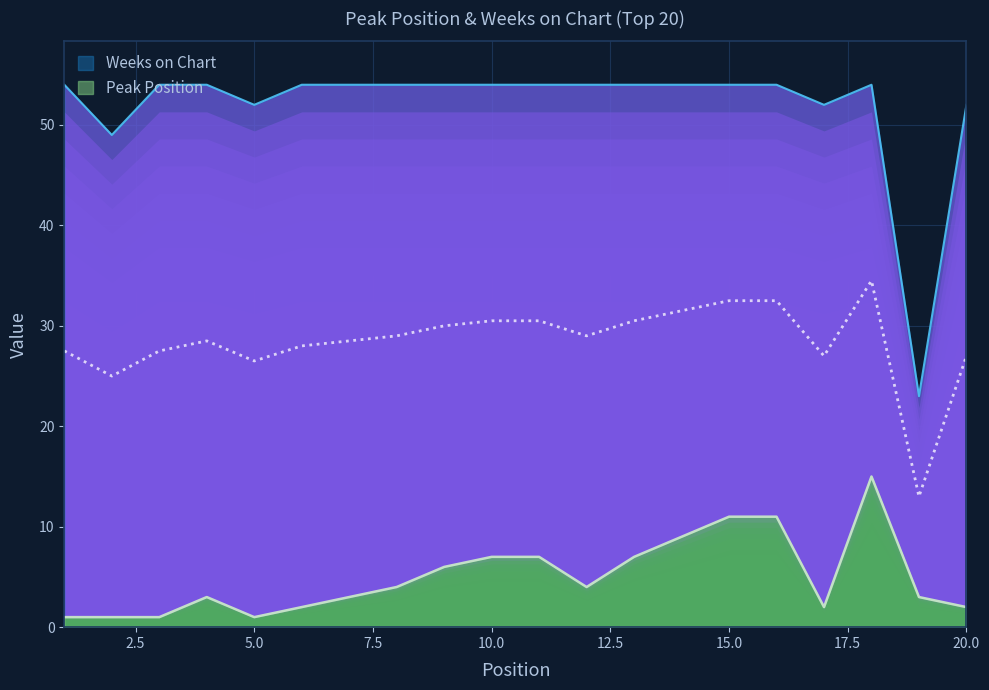

True or false: Weeks on Chart has more than 1 interior local peaks.

False